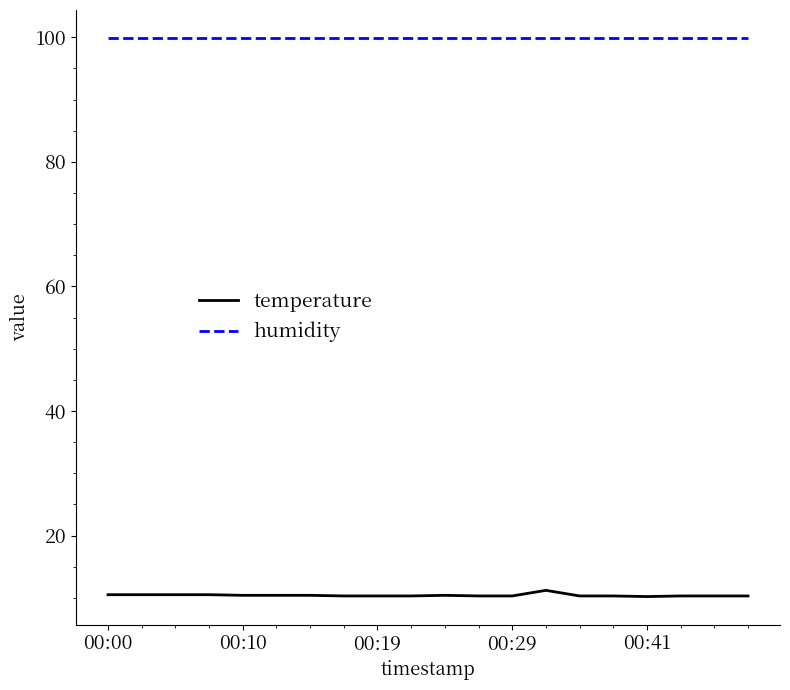

Does the chart display data point markers on the line(s)?

No